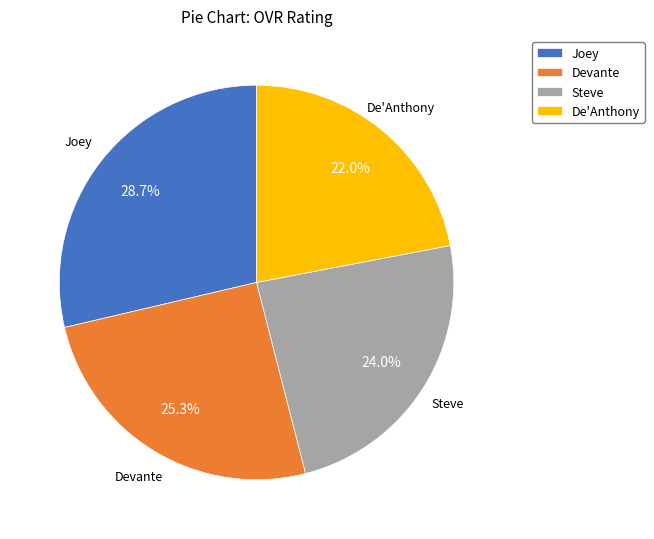

Between Devante and Steve, which is larger?

Devante